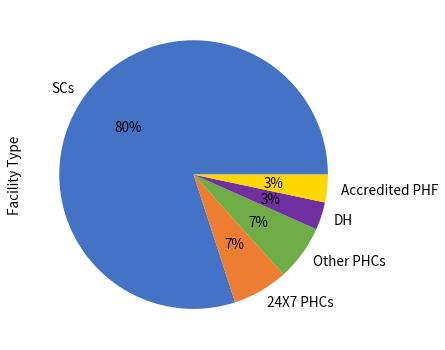

To the nearest percent, what percentage of the pie is Other PHCs?

7%